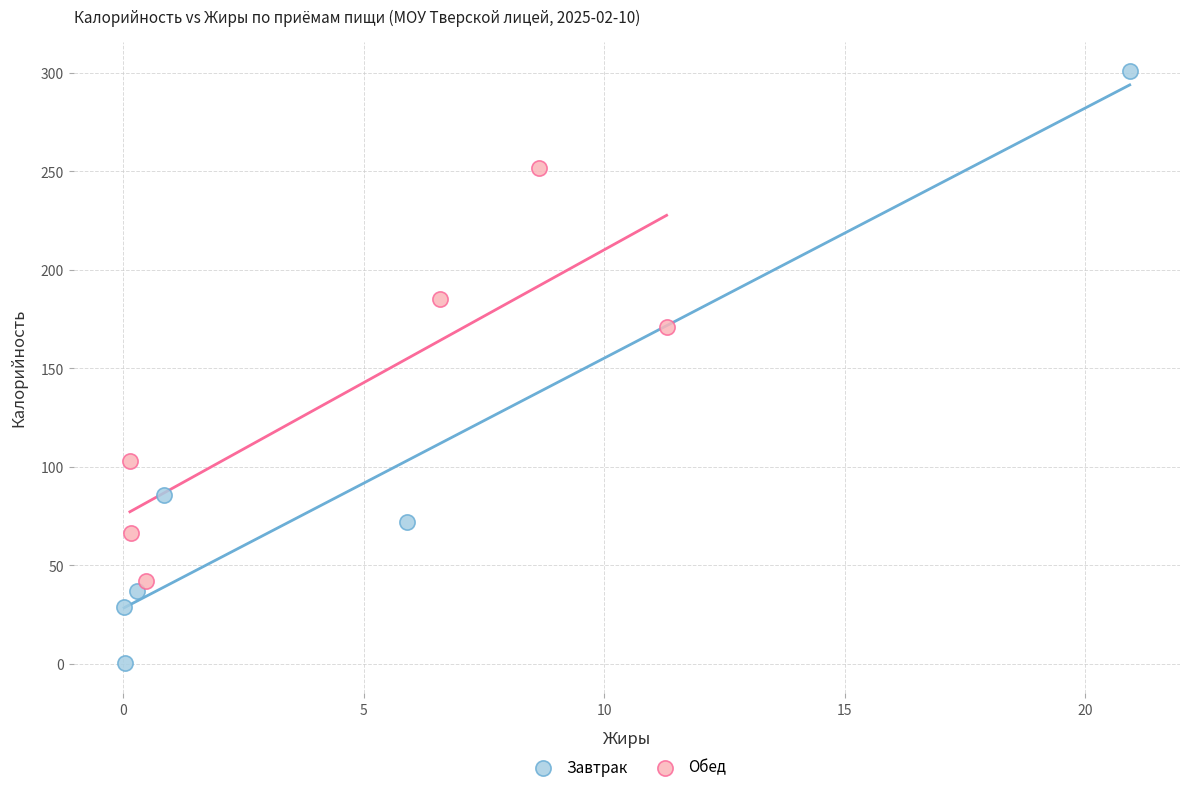

Which series contains the lowest Y value?

Завтрак